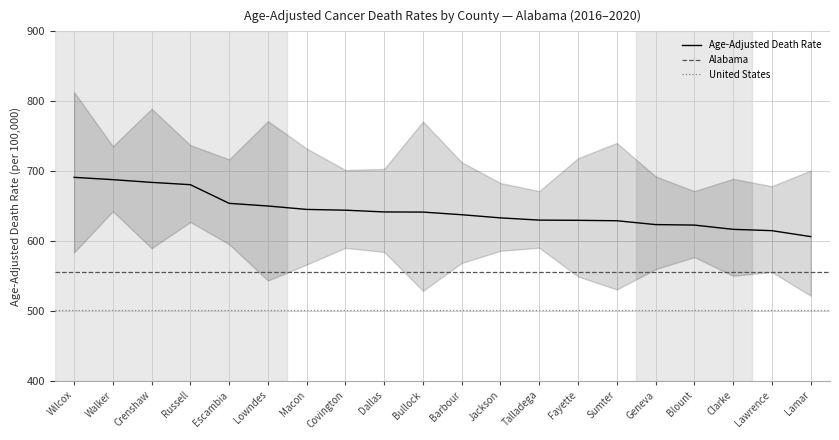

Is it true that the value at Blount is 323.8?

False